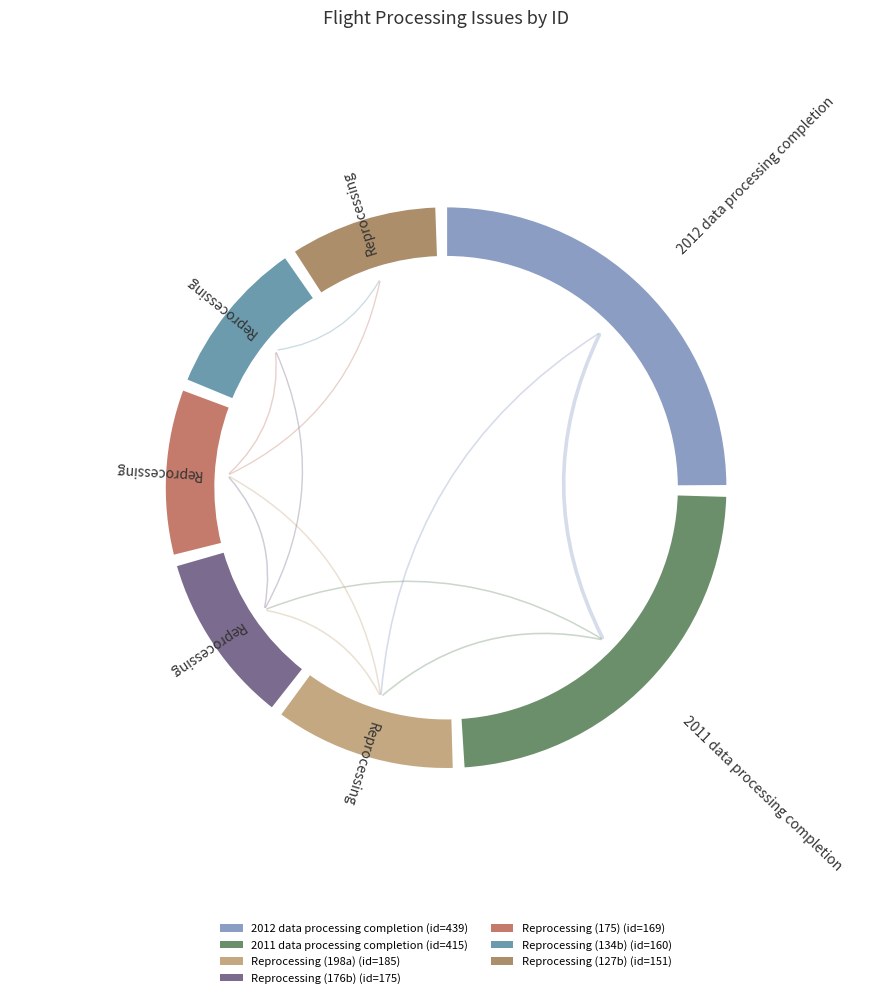

Count the number of slices in the pie.

7